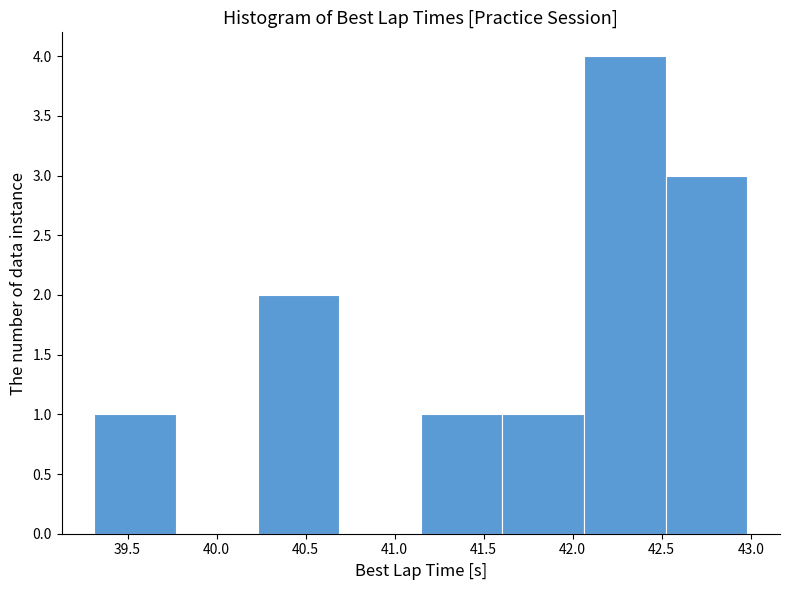

Which range on the x-axis has the tallest bar?

42.05 to 42.50